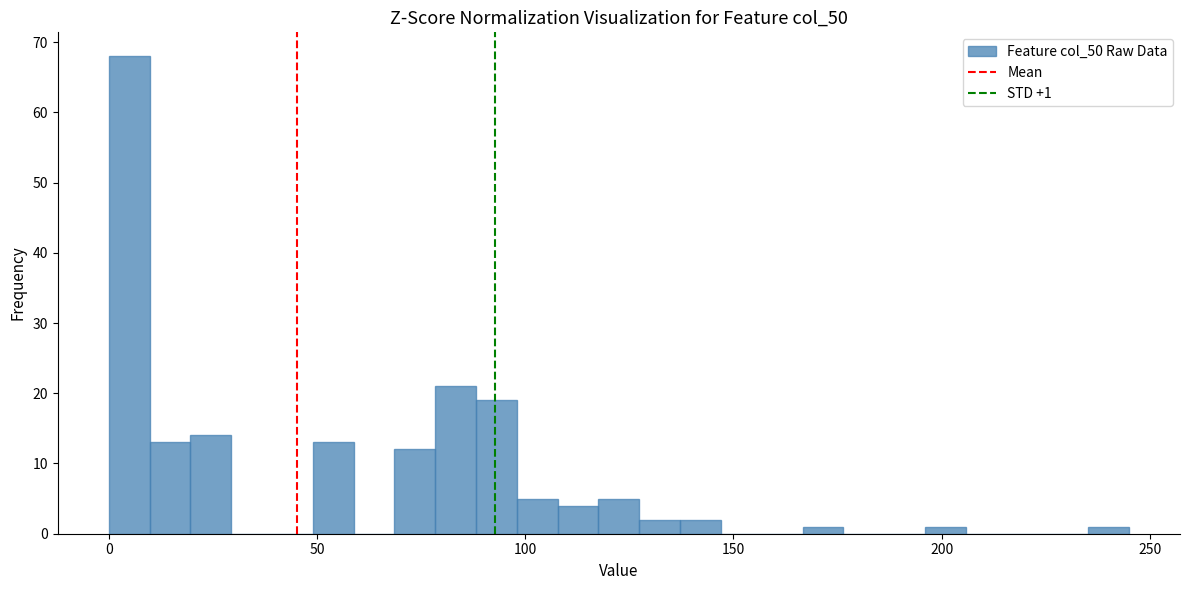

Read against the x-axis, roughly where is the centre of the tallest bar?

5